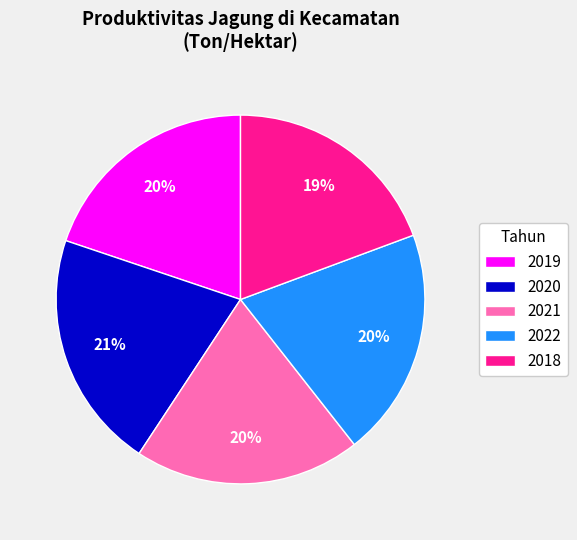

How many segments does this pie chart have?

5